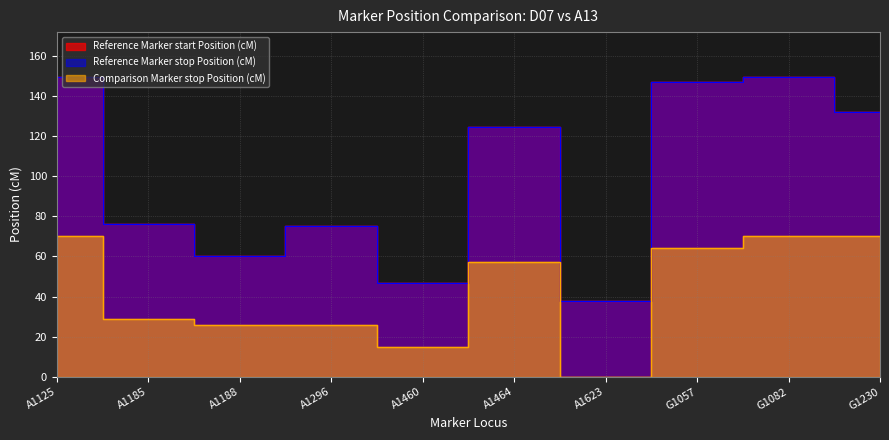

Between A1623 and A1125, which is larger?

A1125